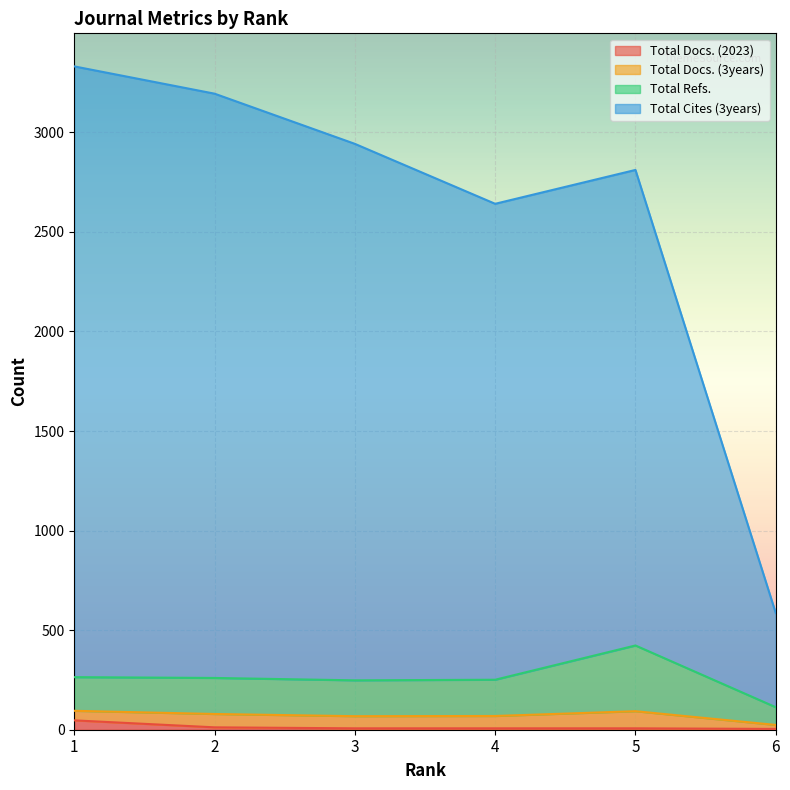

Does the chart display data point markers on the line(s)?

No